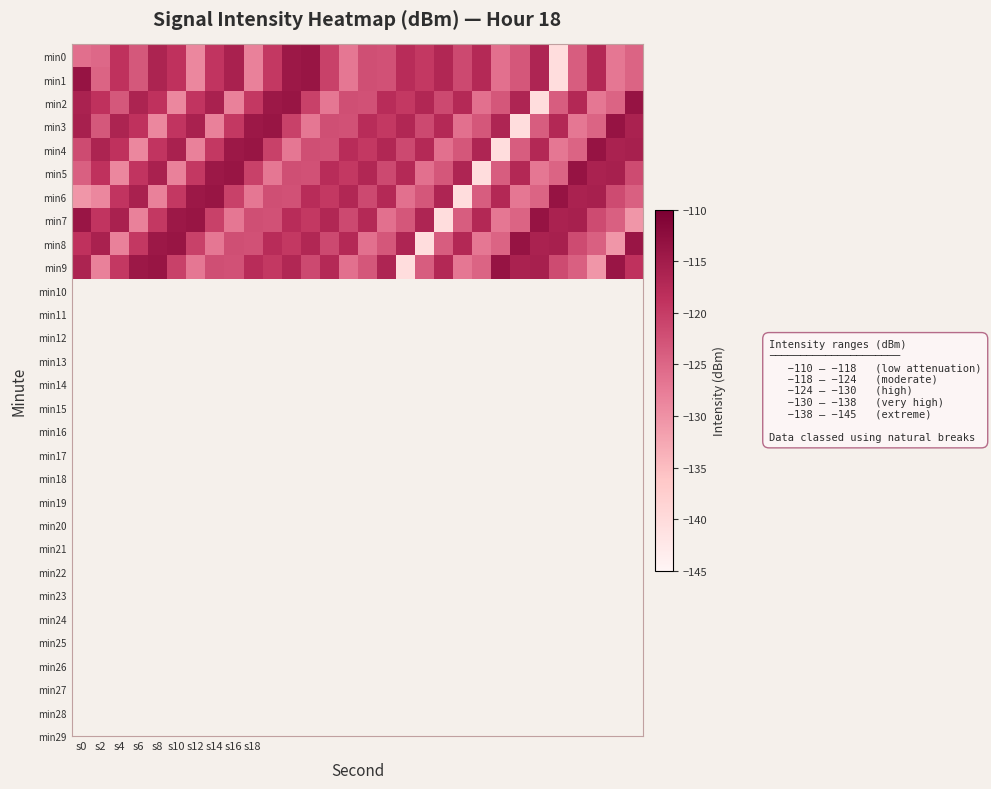

What is the maximum value shown in the chart?

-113.5